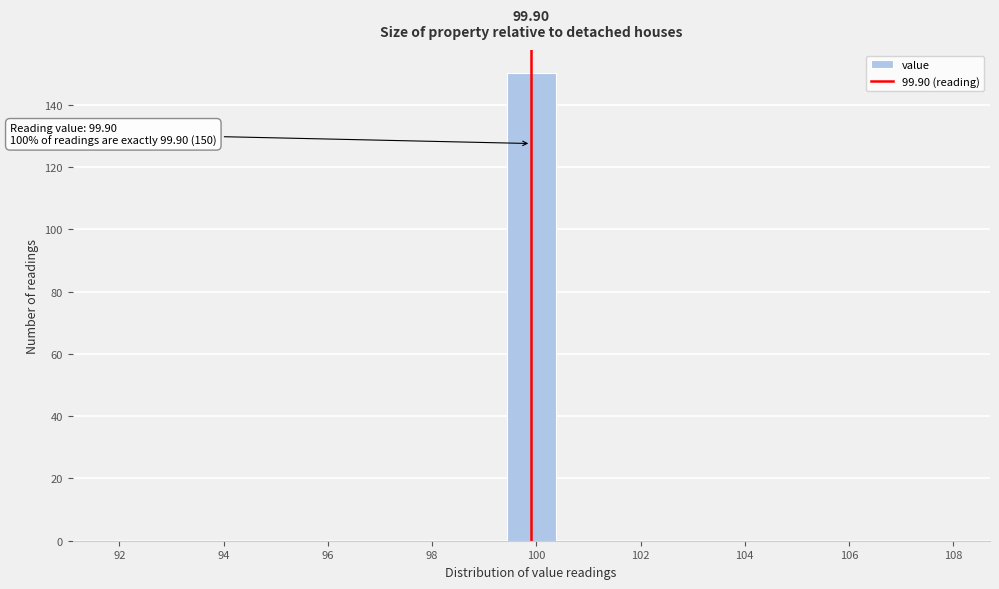

Which range on the x-axis has the tallest bar?

99.4 to 100.4